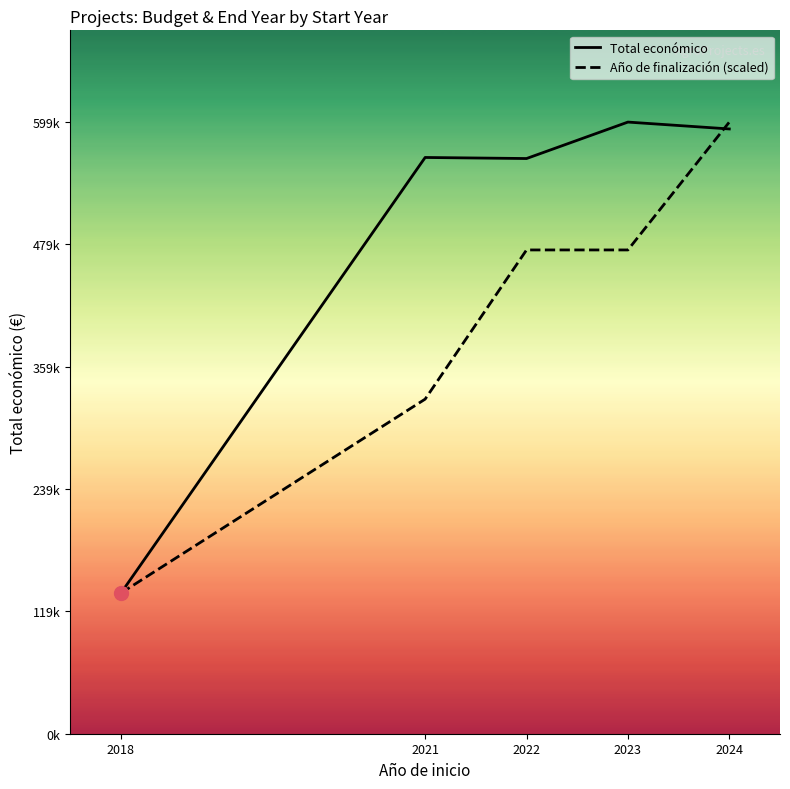

How many lines are shown in the chart?

2